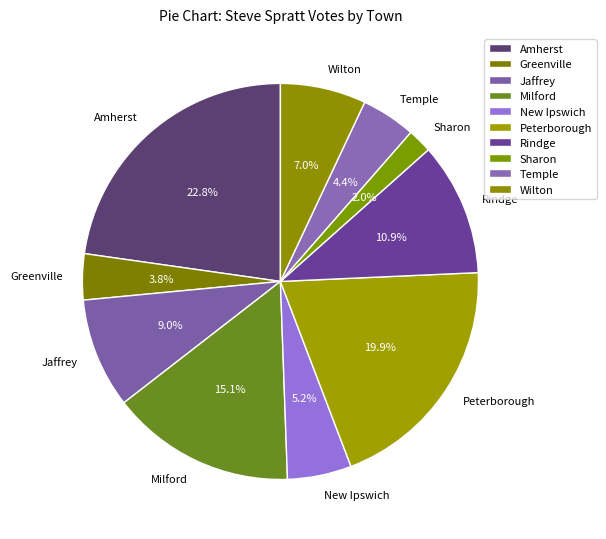

Does any single category account for the majority?

No